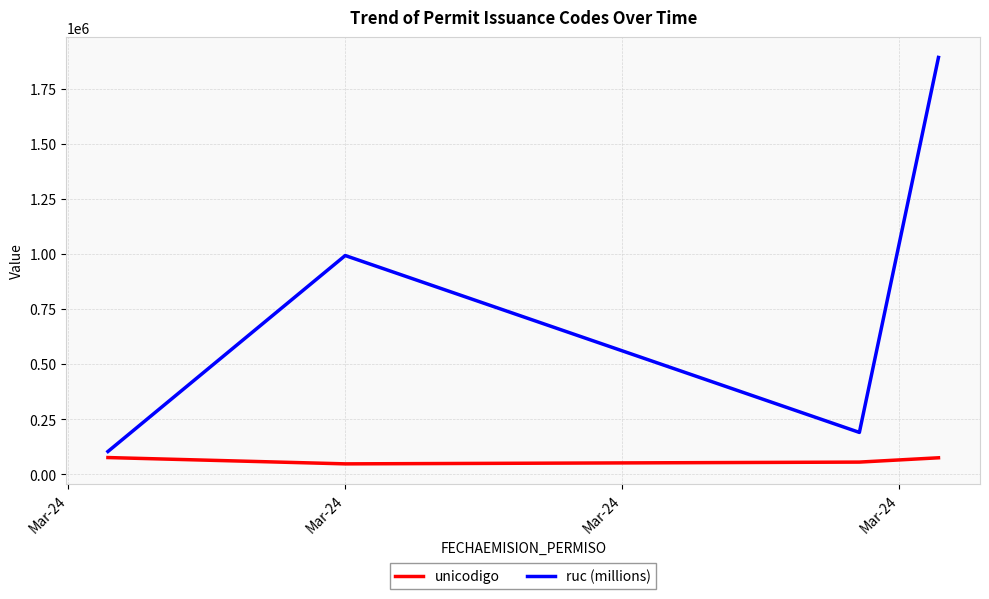

What is the difference between the maximum and minimum values in the ruc (millions) series?

1787914.2